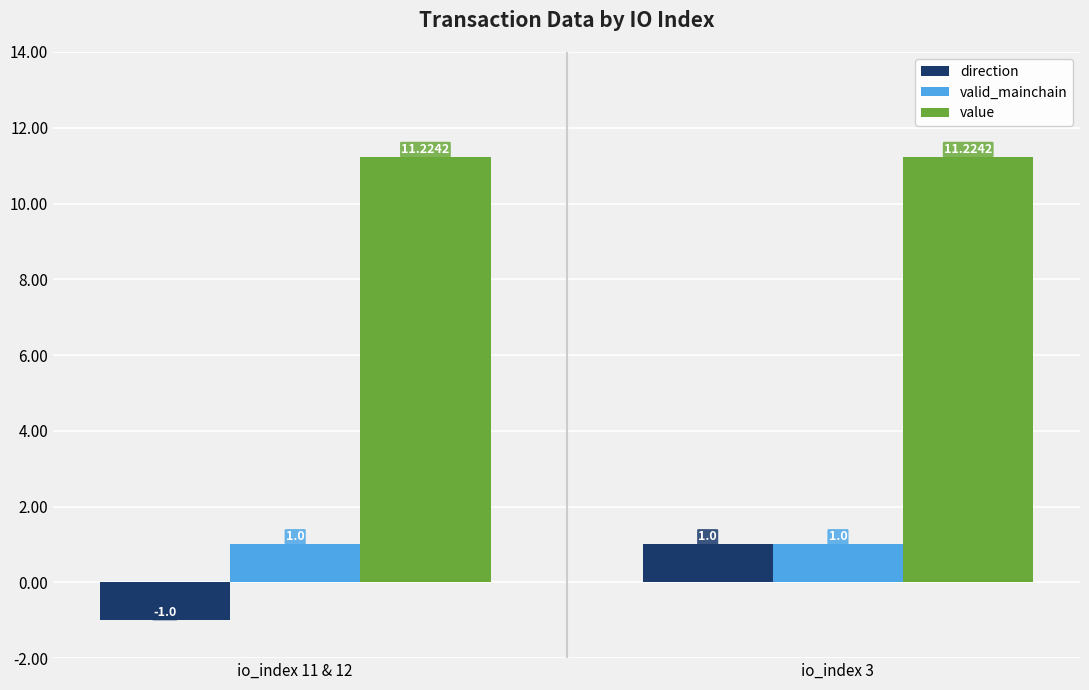

How many bars are there in total?

6